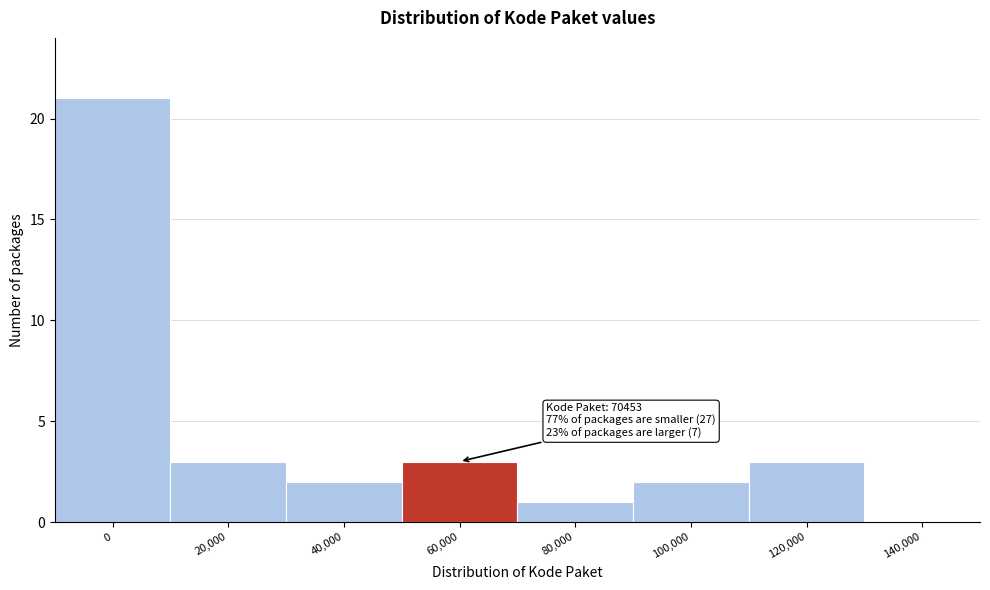

Reading left to right, what are all the values shown in this chart?

0=21	20,000=3	40,000=2	60,000=3	80,000=1	100,000=2	120,000=3	140,000=0